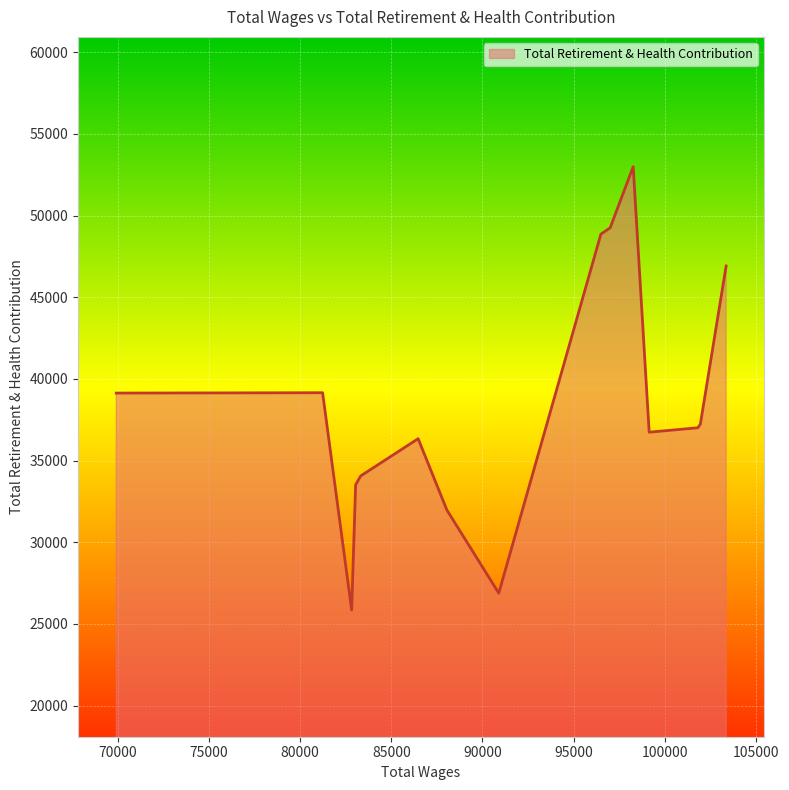

What is the minimum value shown in the chart?

25856